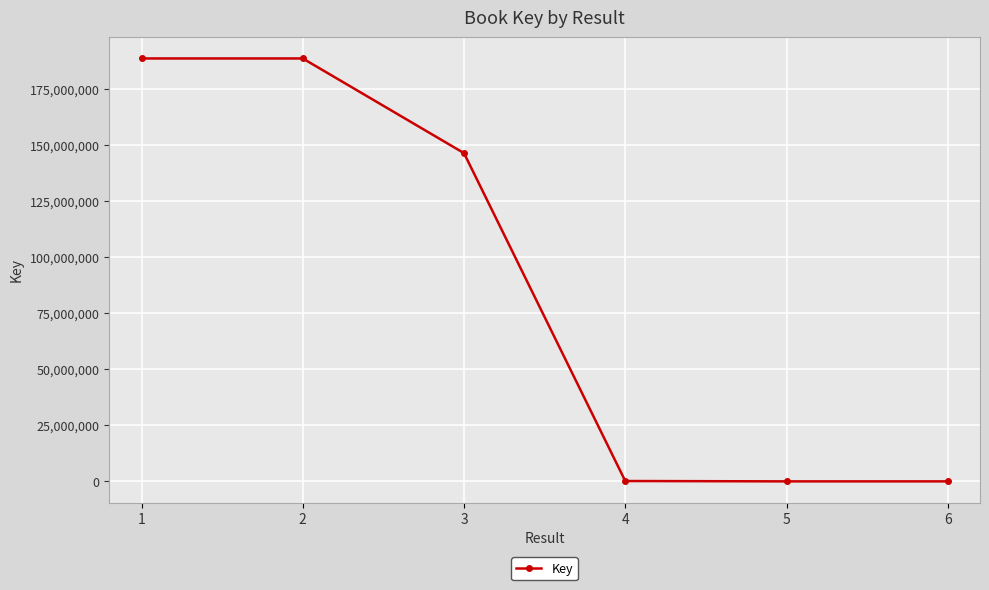

What is the greatest value displayed?

188555858